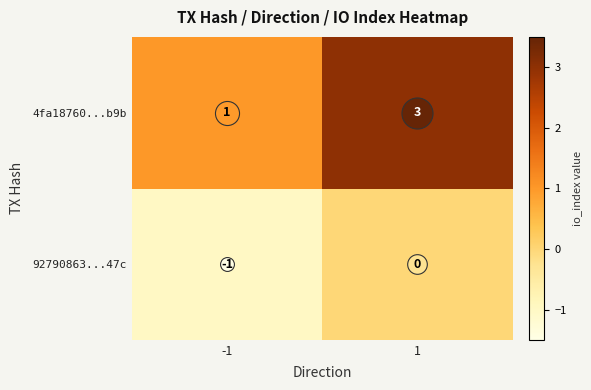

Rank the categories by 92790863...47c value from lowest to highest.

-1, 1